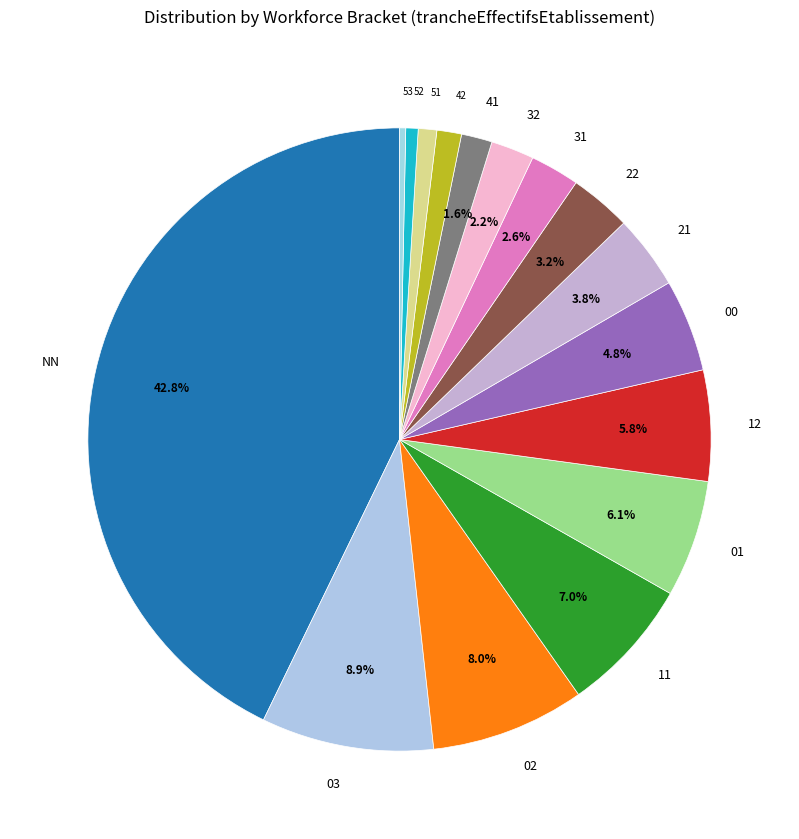

Is it true that 02 is 8% of the pie?

True